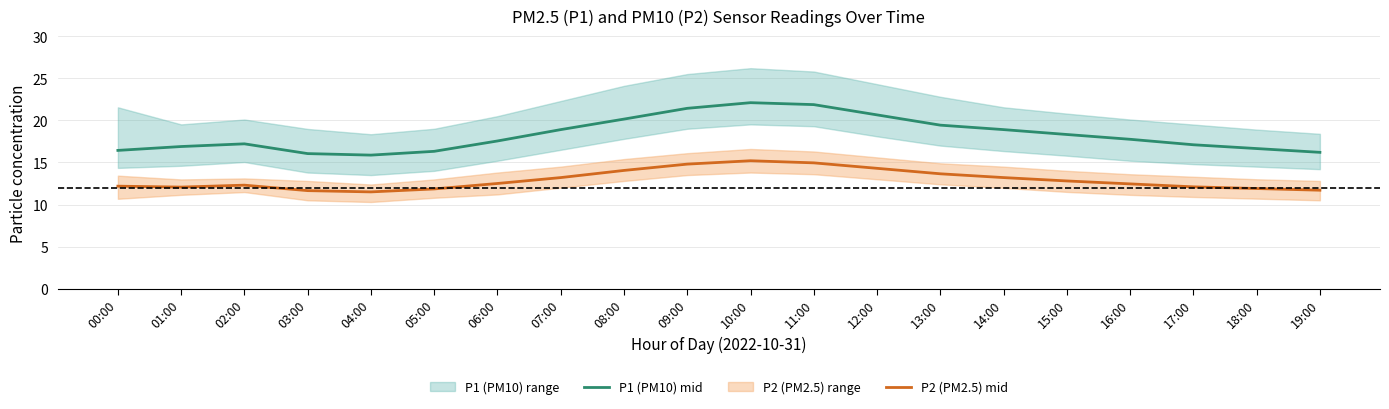

Is the value of P1 (PM10) mid at 17:00 greater than the value of P2 (PM2.5) mid at 05:00?

Yes